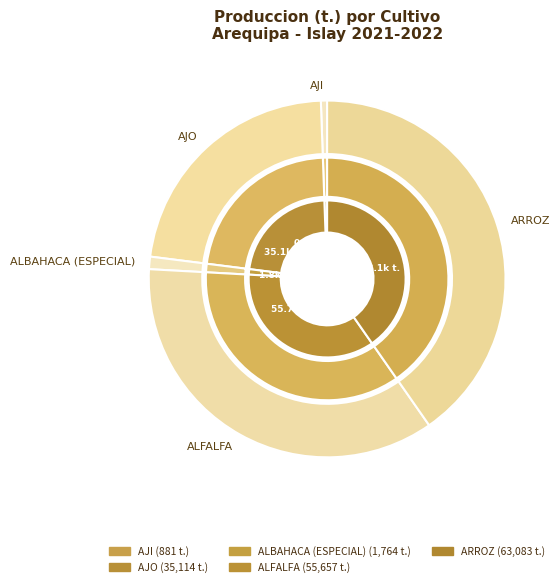

Does any single category account for the majority?

No